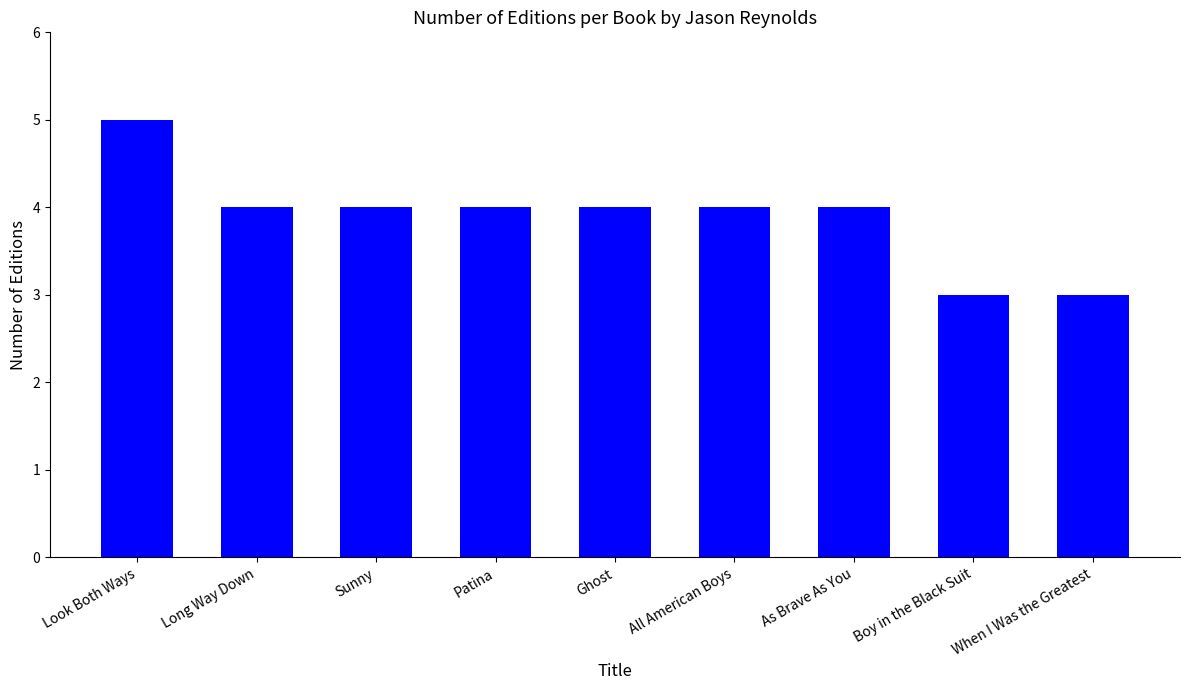

How many bars are there in total?

9